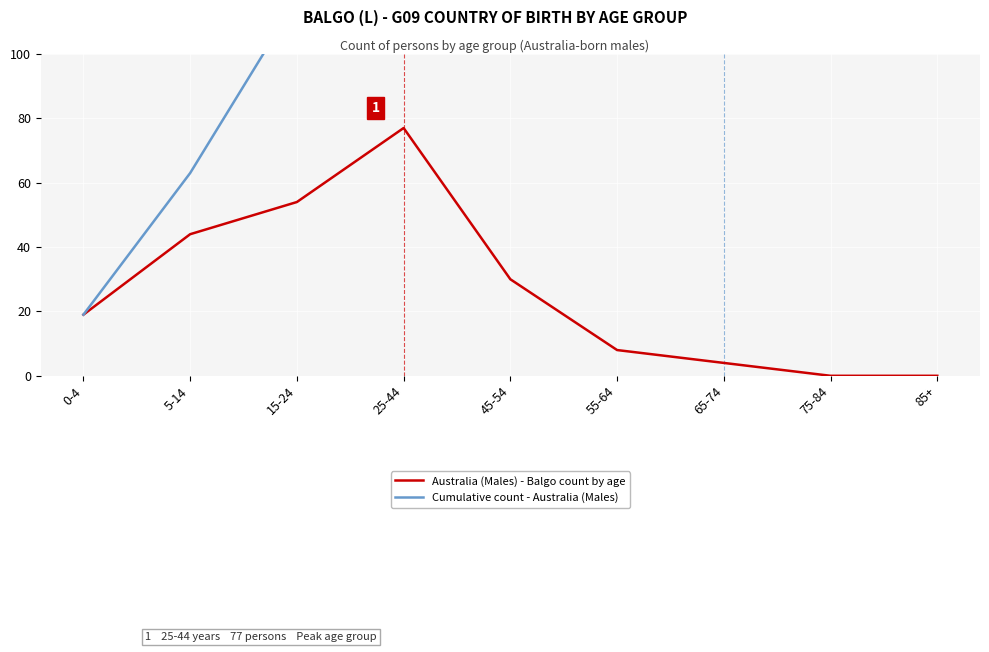

Is it true that Cumulative count - Australia (Males) equals 121 at 55-64?

False